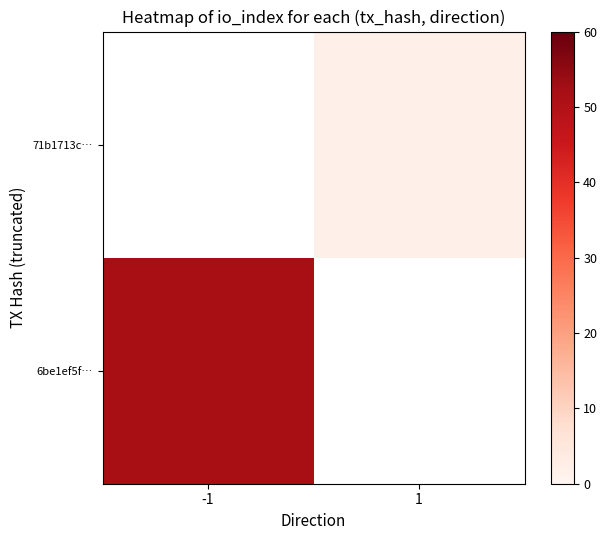

Which category has the lowest value in the 6be1ef5f… series?

-1